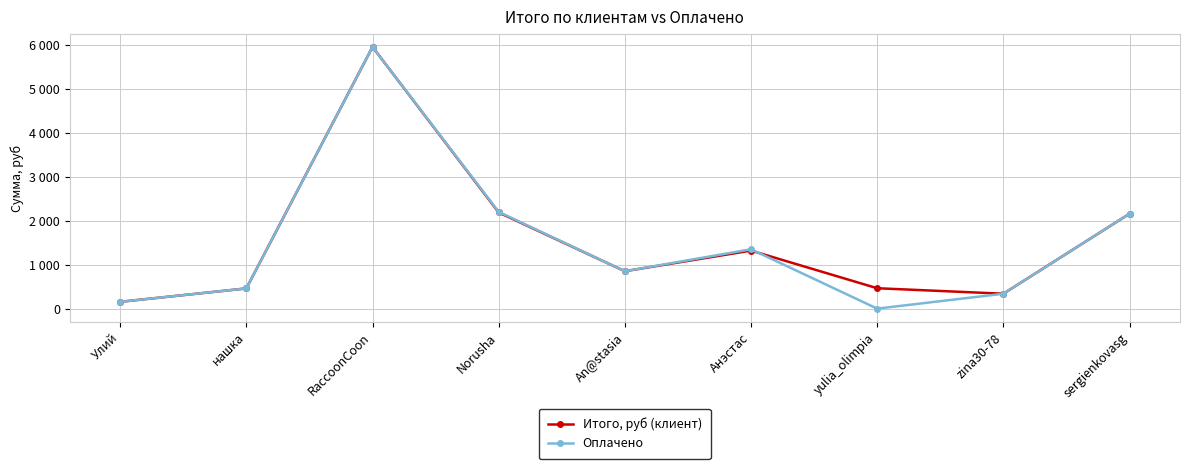

At which label does Итого, руб (клиент) first exceed 851?

RaccoonCoon